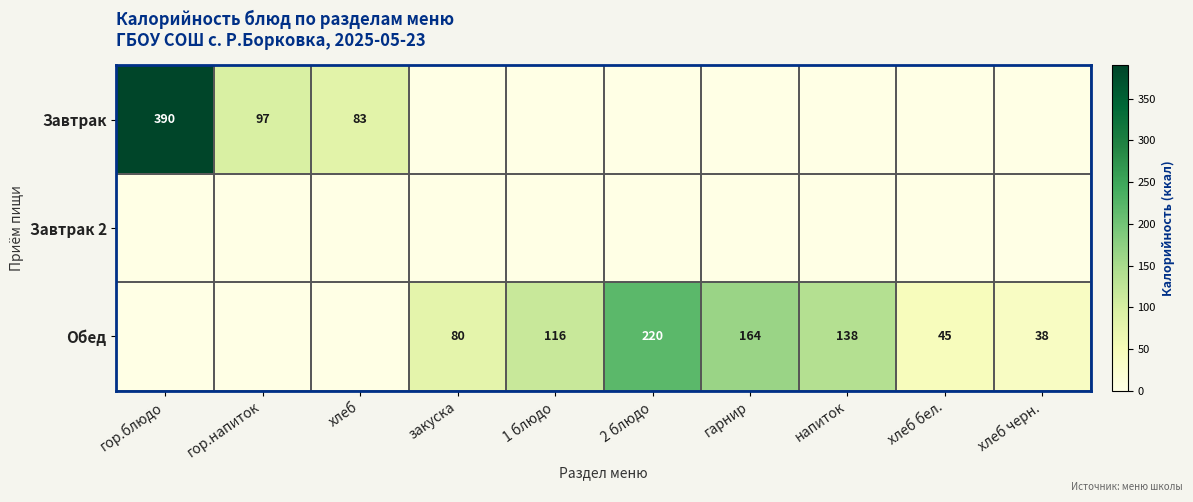

True or false: Обед has a value of 220 at 2 блюдо.

True